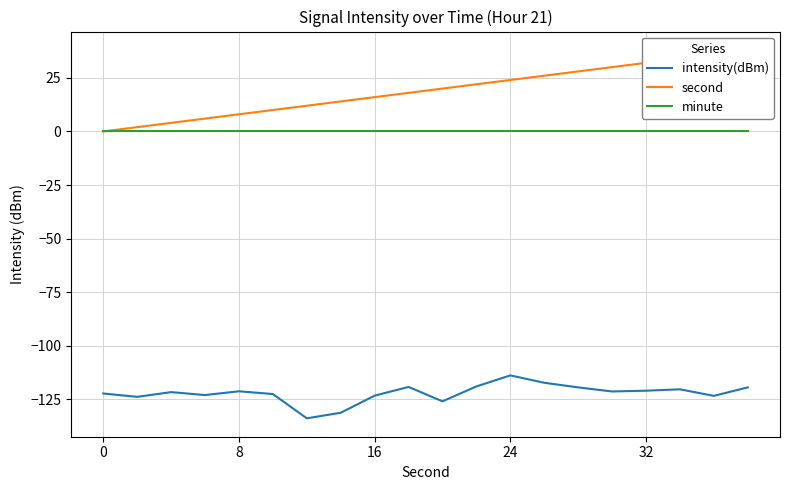

How many values in second are above zero?

19